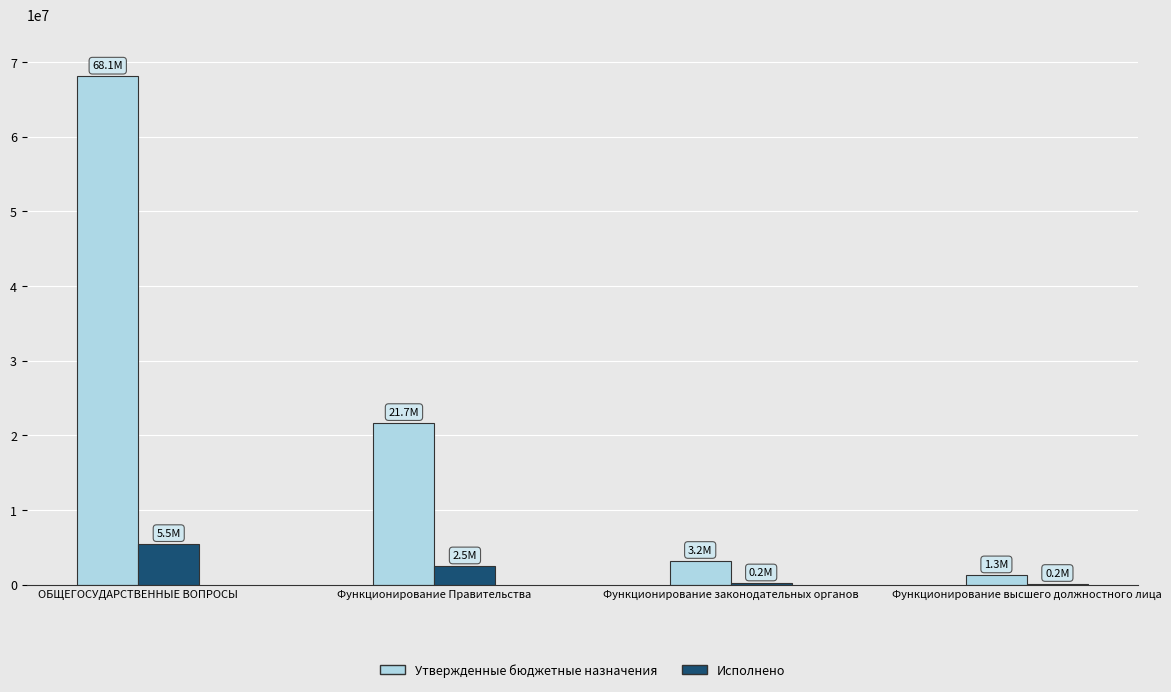

Between ОБЩЕГОСУДАРСТВЕННЫЕ ВОПРОСЫ and Функционирование Правительства, which series saw the biggest shift?

Утвержденные бюджетные назначения